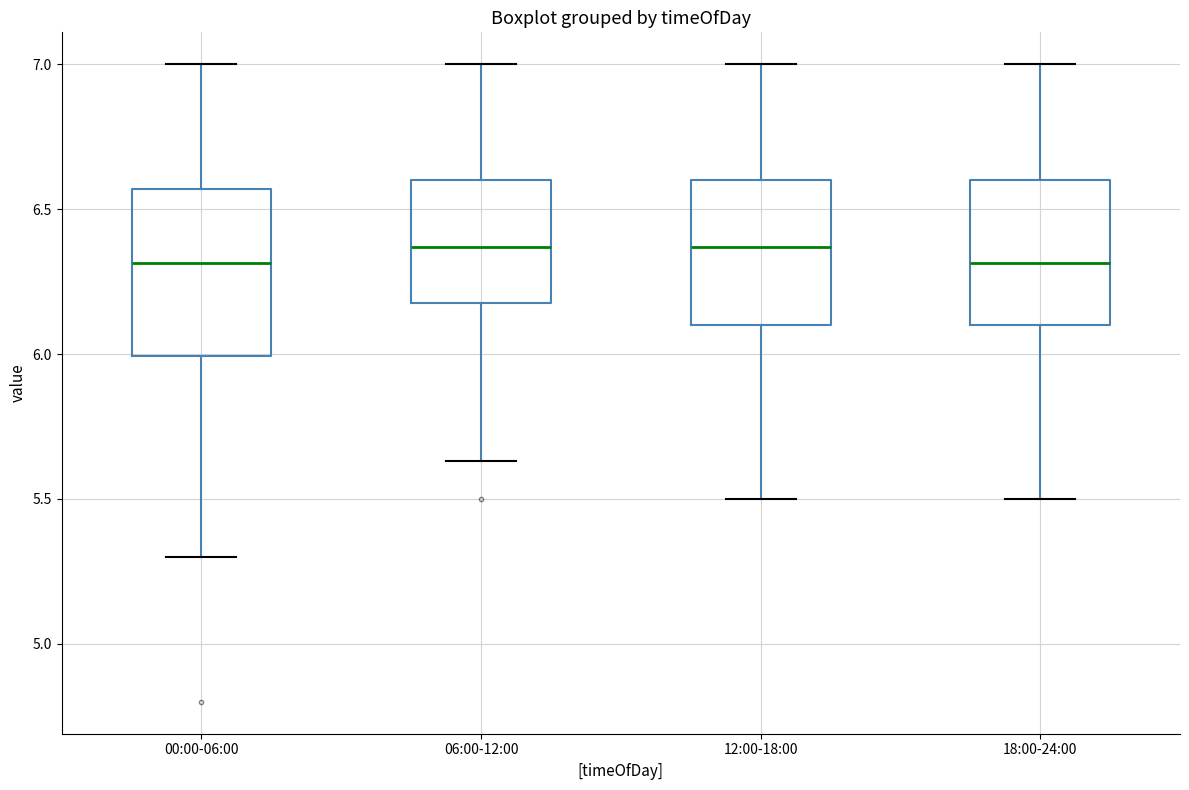

Where does the median line of the box for 12:00-18:00 sit on the y-axis? The values are not printed on the chart, so give them approximately, as read against the axis.

6.35